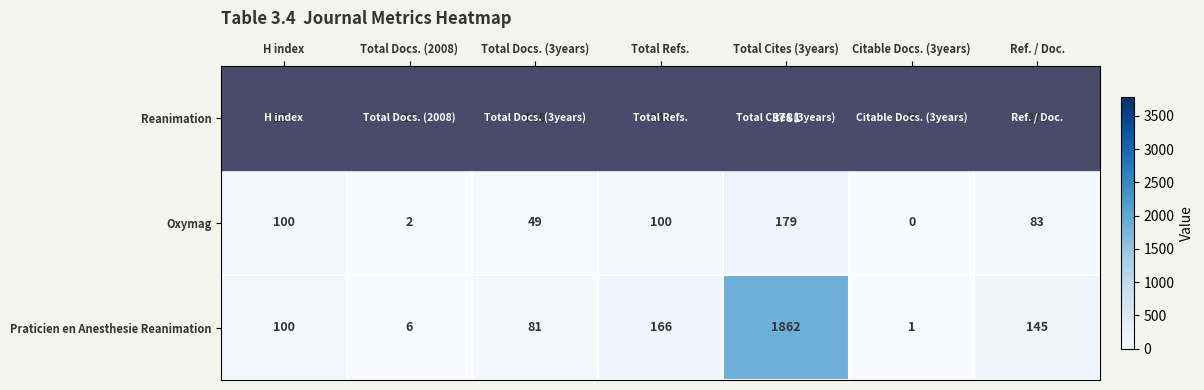

Which series changed the most between Total Docs. (2008) and Citable Docs. (3years)?

Reanimation